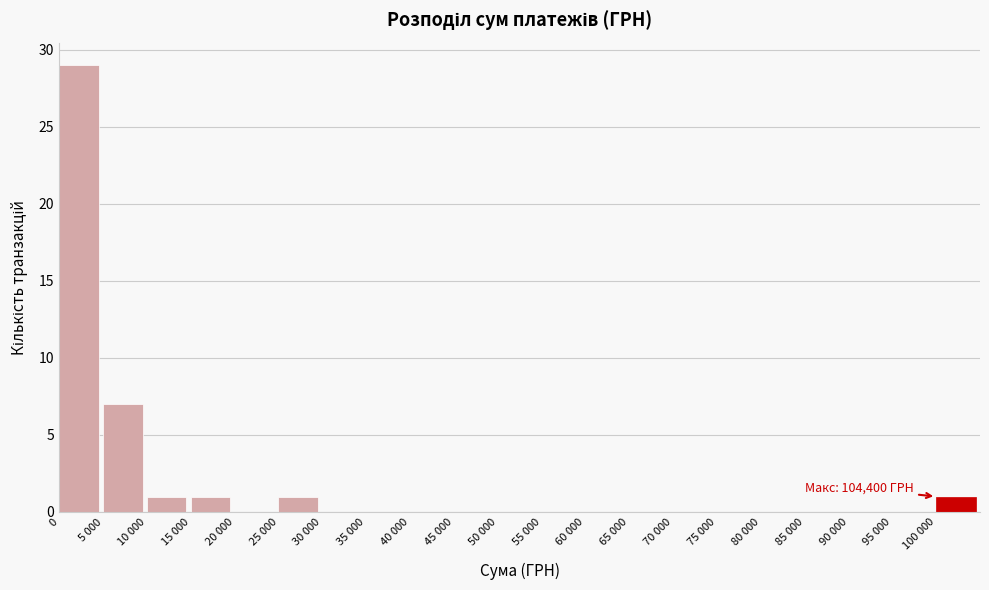

Reading left to right, extract all data points from this chart.

0=29	5 000=7	10 000=1	15 000=1	20 000=0	25 000=1	30 000=0	35 000=0	40 000=0	45 000=0	50 000=0	55 000=0	60 000=0	65 000=0	70 000=0	75 000=0	80 000=0	85 000=0	90 000=0	95 000=0	100 000=1